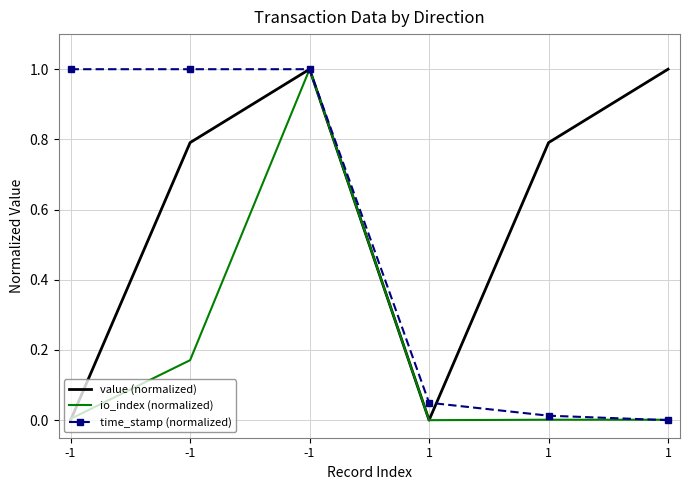

True or false: time_stamp (normalized) has more than 0 points higher than both neighbors.

False